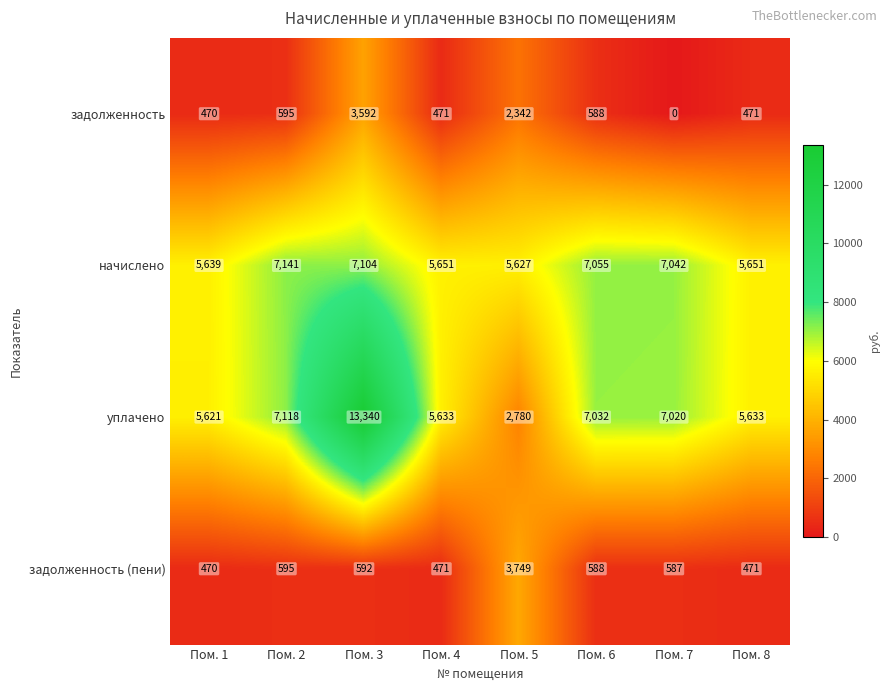

At which category does the chart reach its peak across all series?

Пом. 3